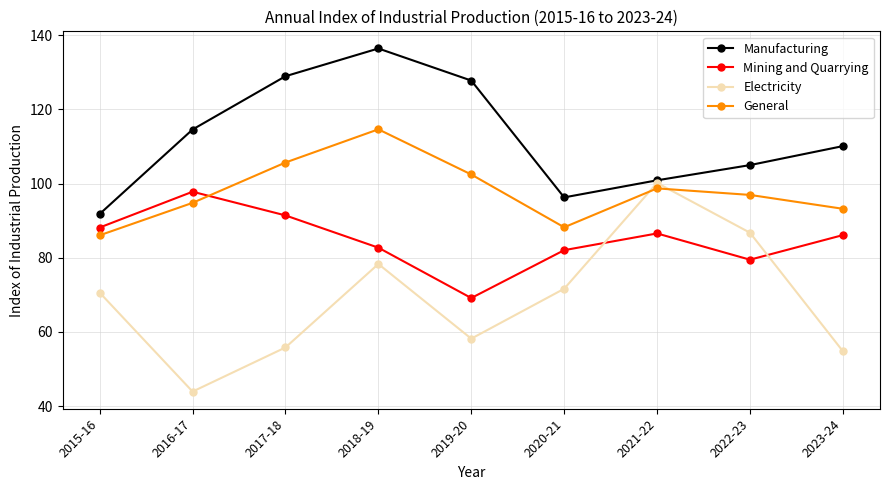

Rank the categories by Electricity value from lowest to highest.

2016-17, 2023-24, 2017-18, 2019-20, 2015-16, 2020-21, 2018-19, 2022-23, 2021-22